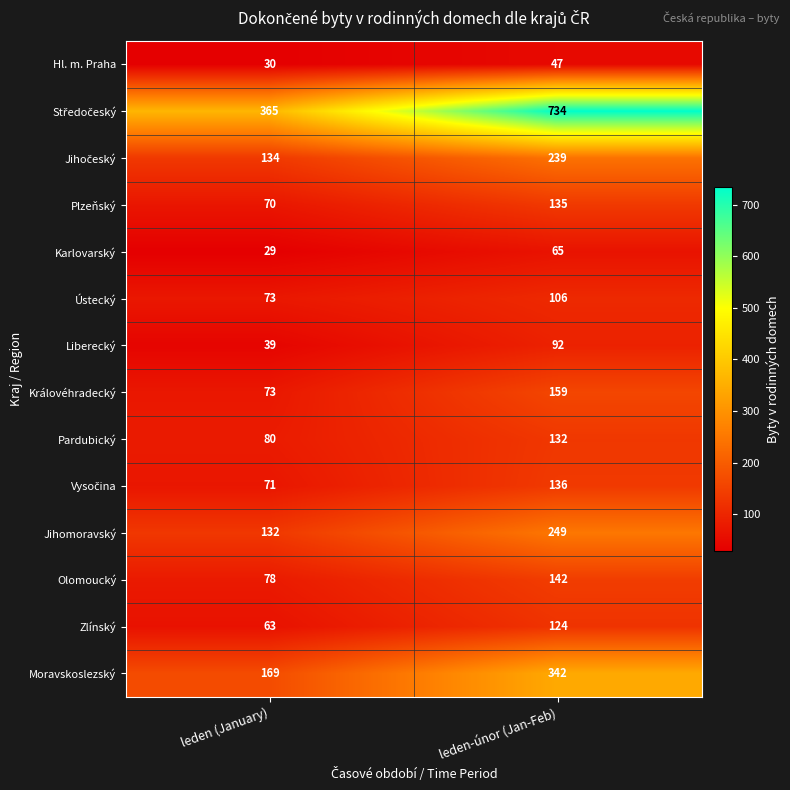

Rank the categories by Moravskoslezský value from lowest to highest.

leden (January), leden-únor (Jan-Feb)